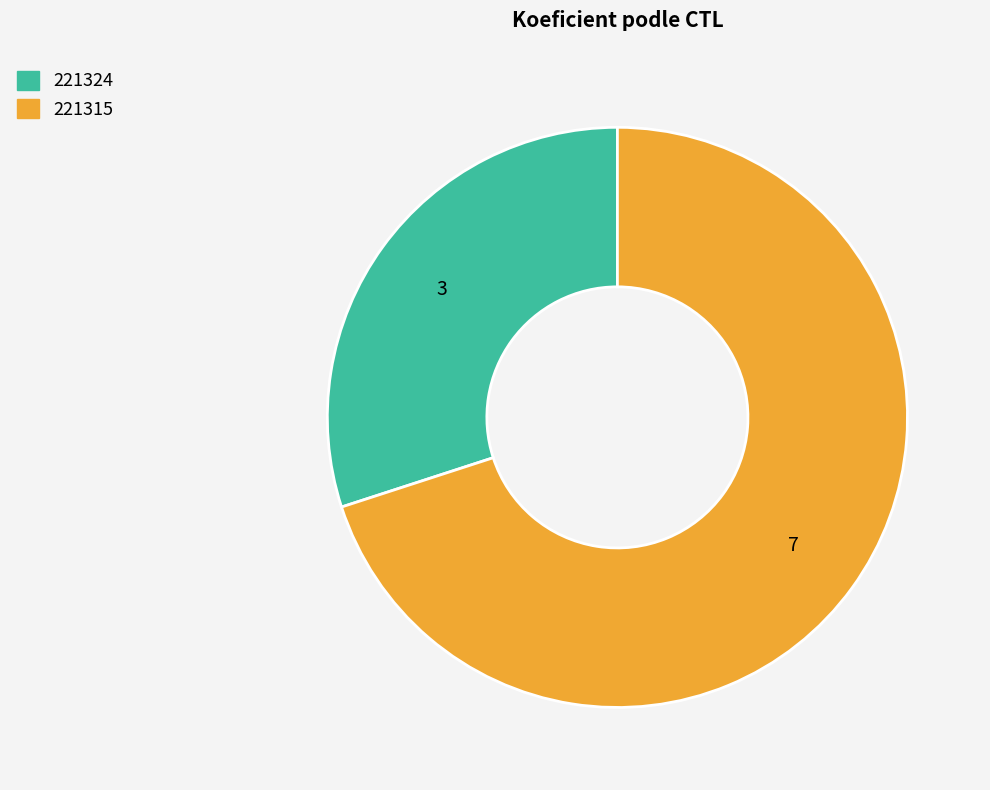

True or false: 221315 accounts for 83% of the total.

False